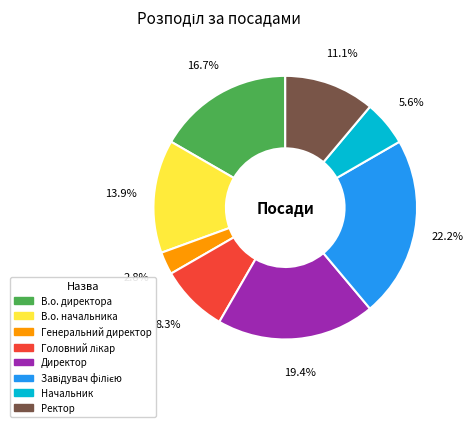

To the nearest percent, what percentage of the pie is Генеральний директор?

3%